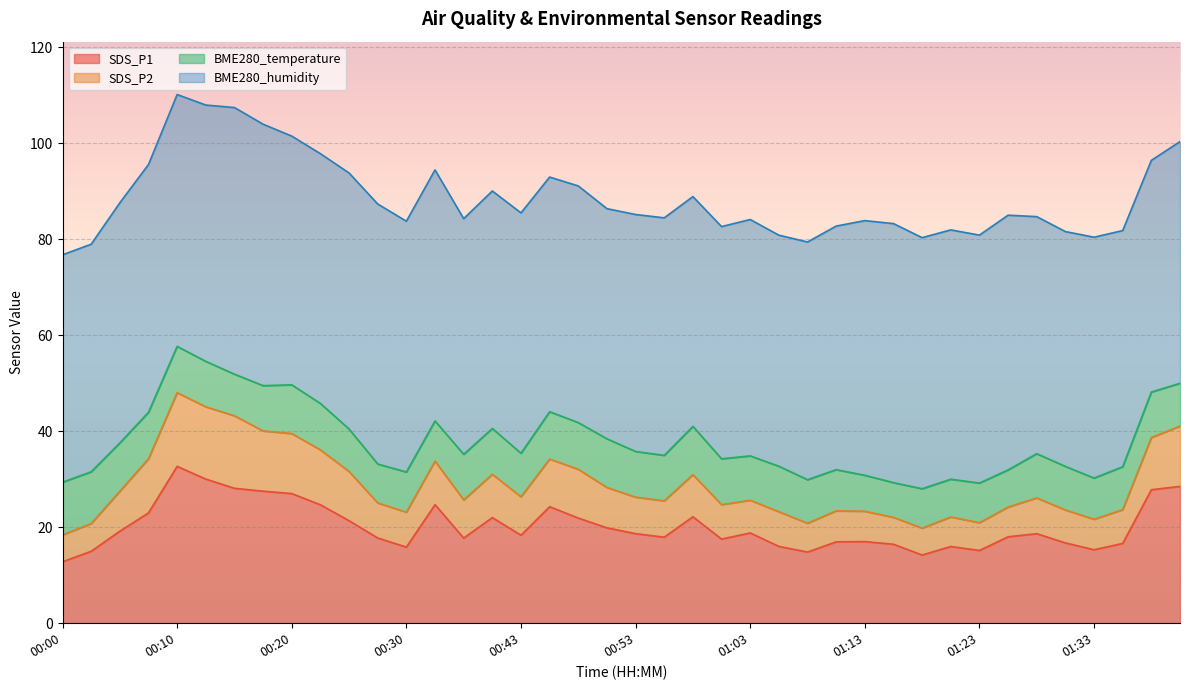

In SDS_P1, how many points are lower than both neighbors (excluding endpoints)?

9